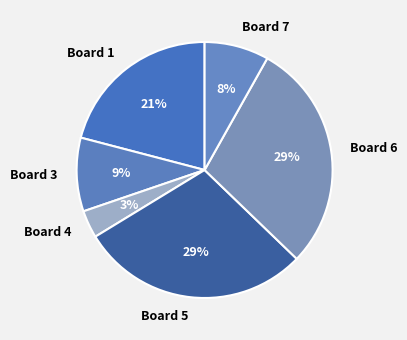

To the nearest percent, what is the difference between the largest and smallest slice percentages?

26%